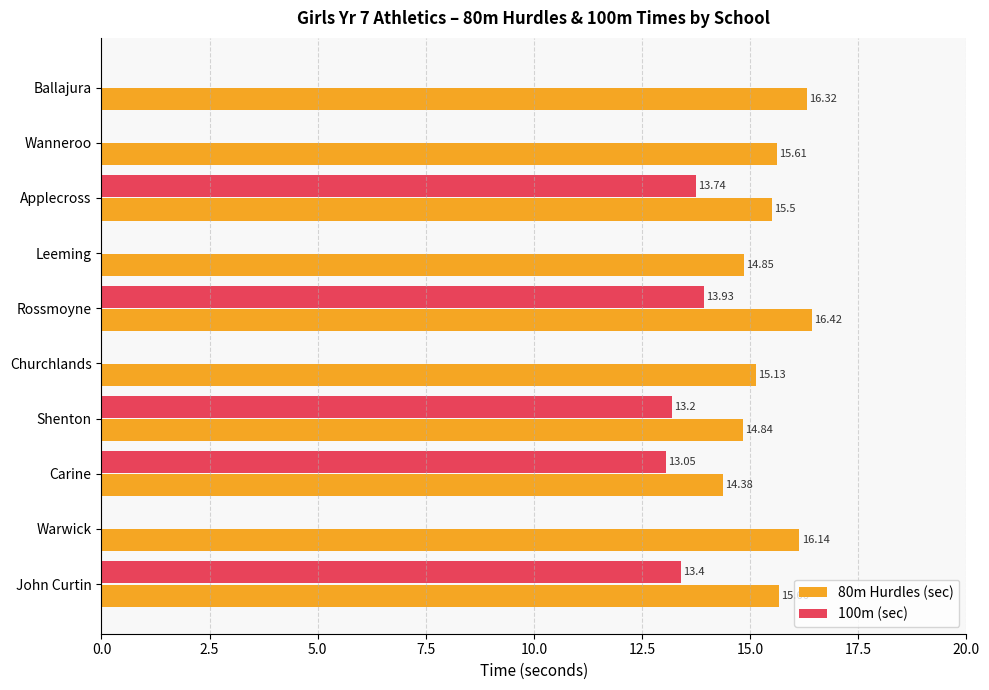

What is the total value across all series at Ballajura?

16.3